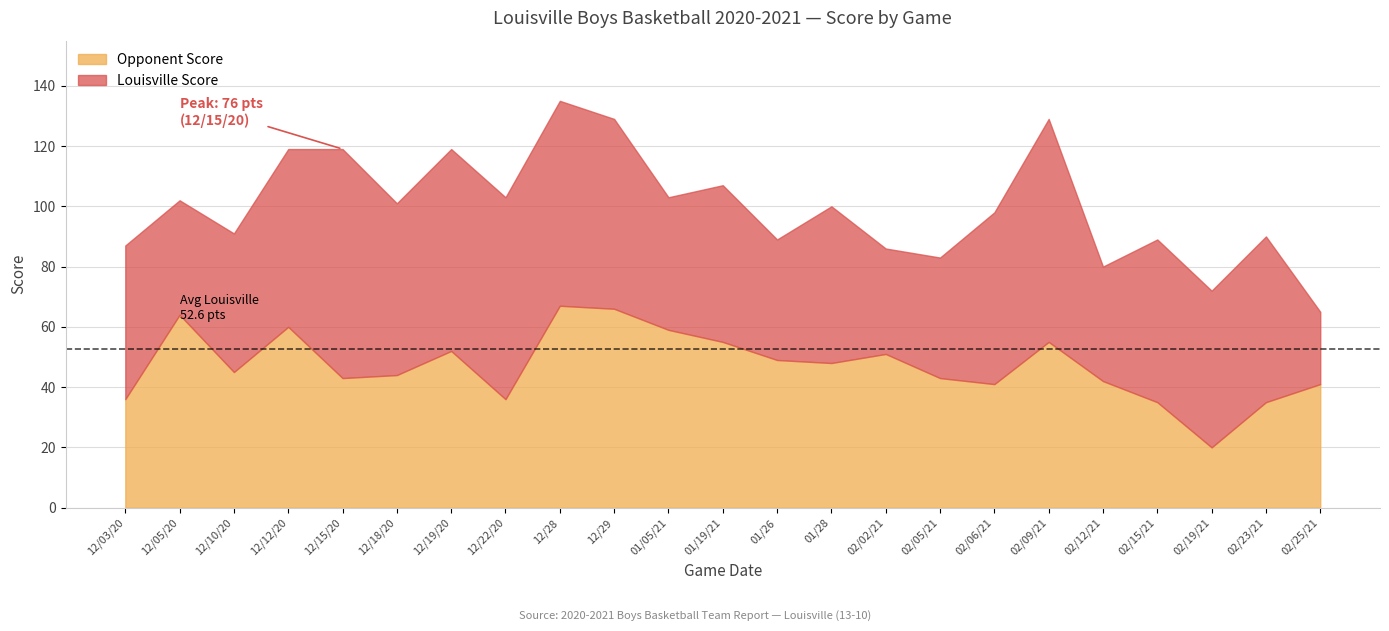

Between 12/10/20 and 02/05/21, which series saw the biggest shift?

Louisville Score